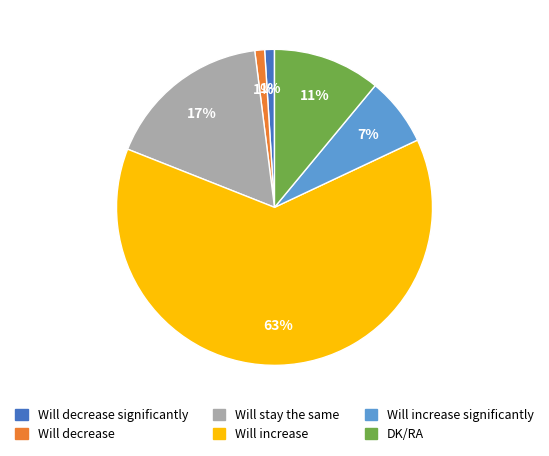

To the nearest percent, what is the difference between the Will stay the same and DK/RA slice percentages?

6%